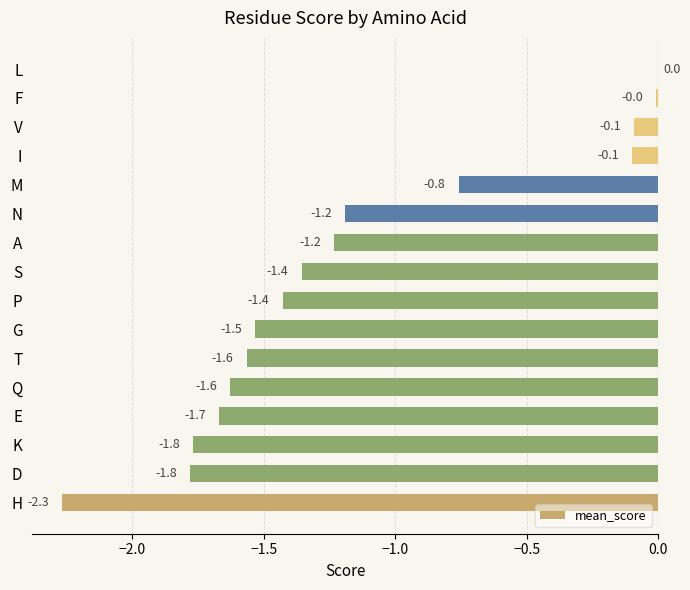

True or false: the data shows -0.5 at D.

False